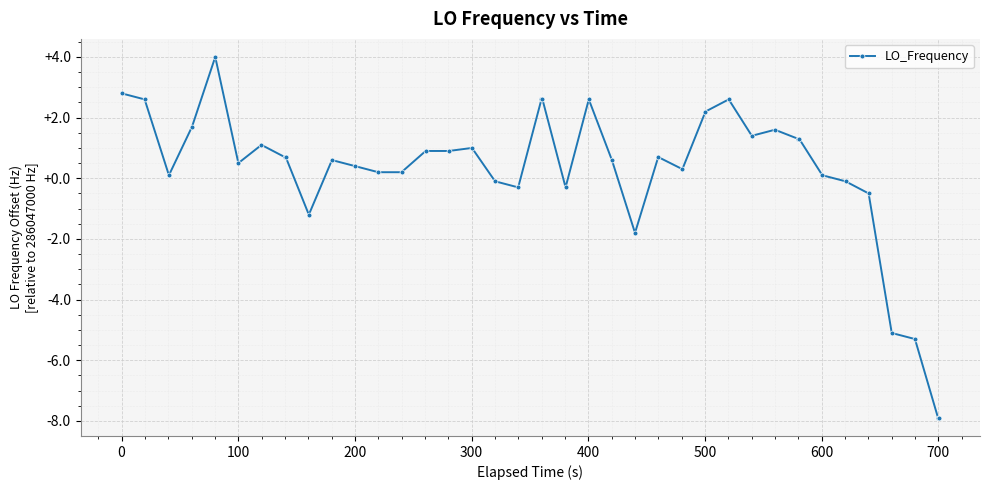

What is the sum of all values?

7.8